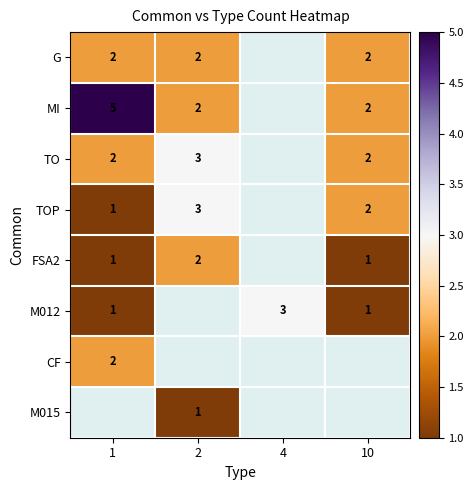

Which category has the lowest value across all series?

1